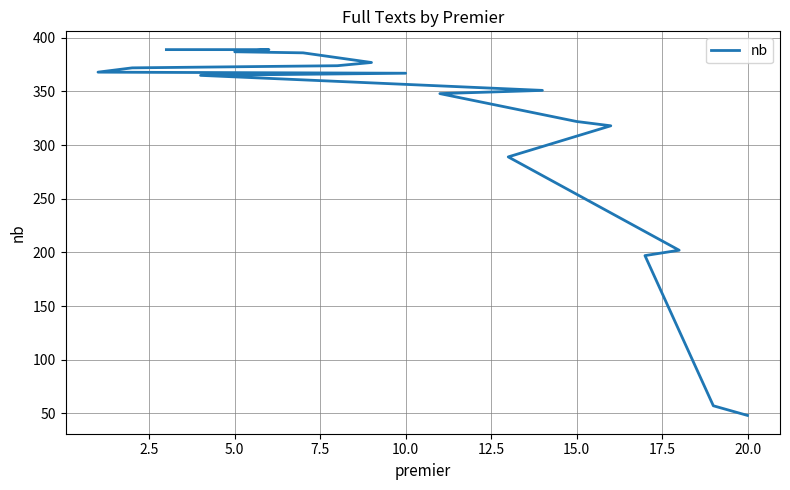

What is the difference between the maximum and minimum values?

341